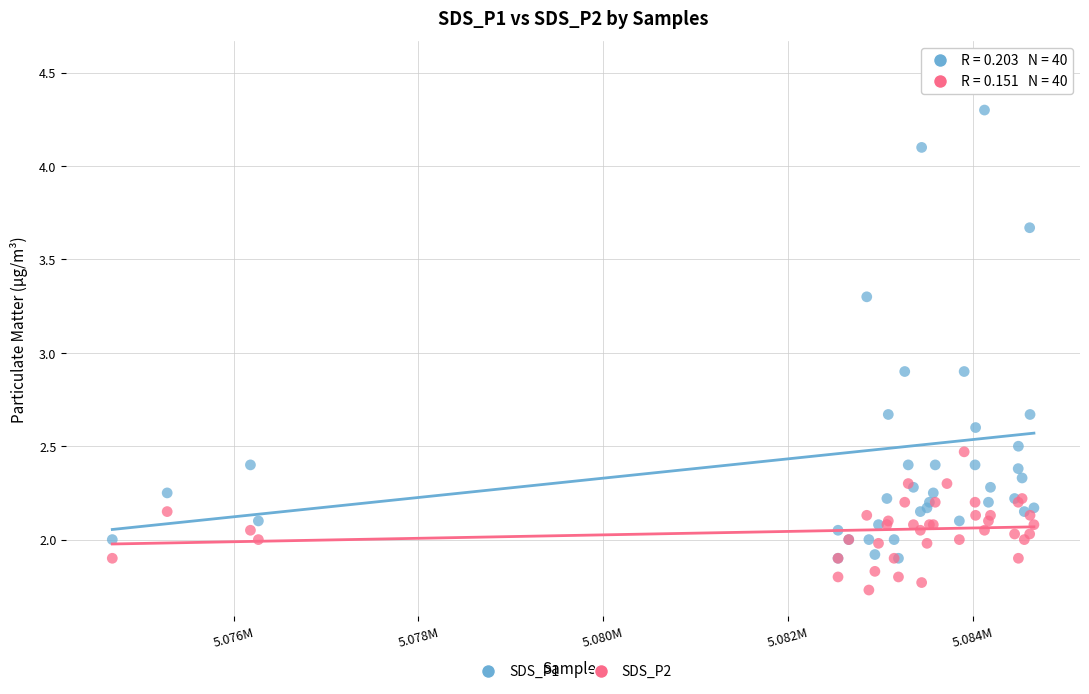

What are all the series names shown in the legend?

SDS_P1, SDS_P2